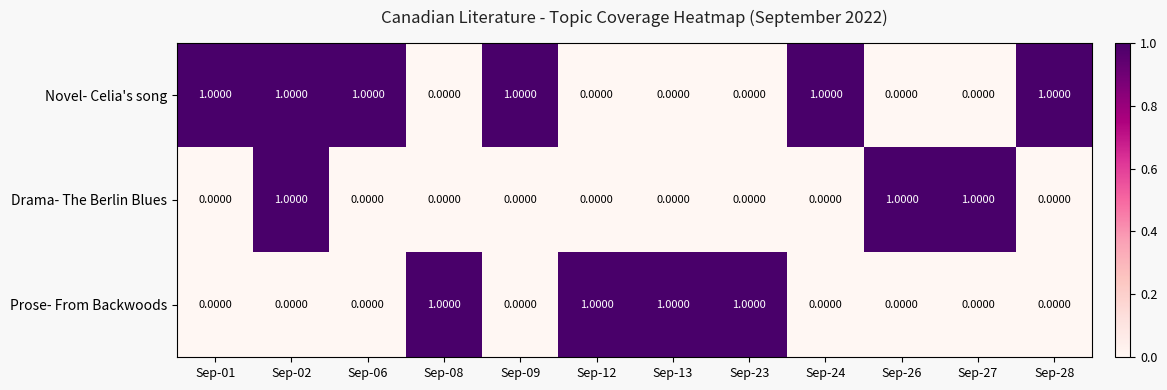

What is the sum of all Prose- From Backwoods values?

4